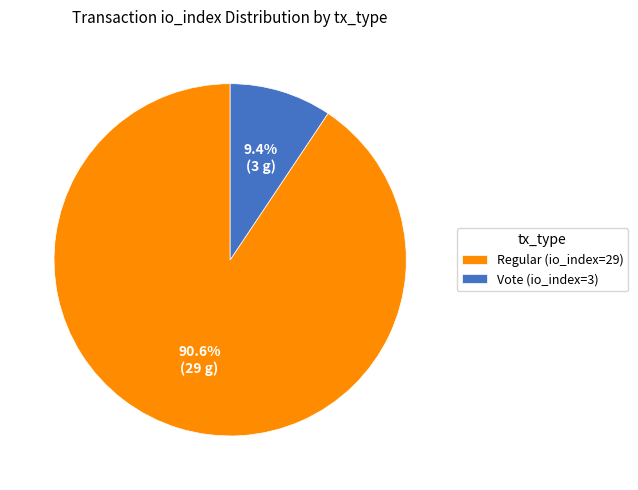

What is the largest slice in the pie chart?

Regular (io_index=29)